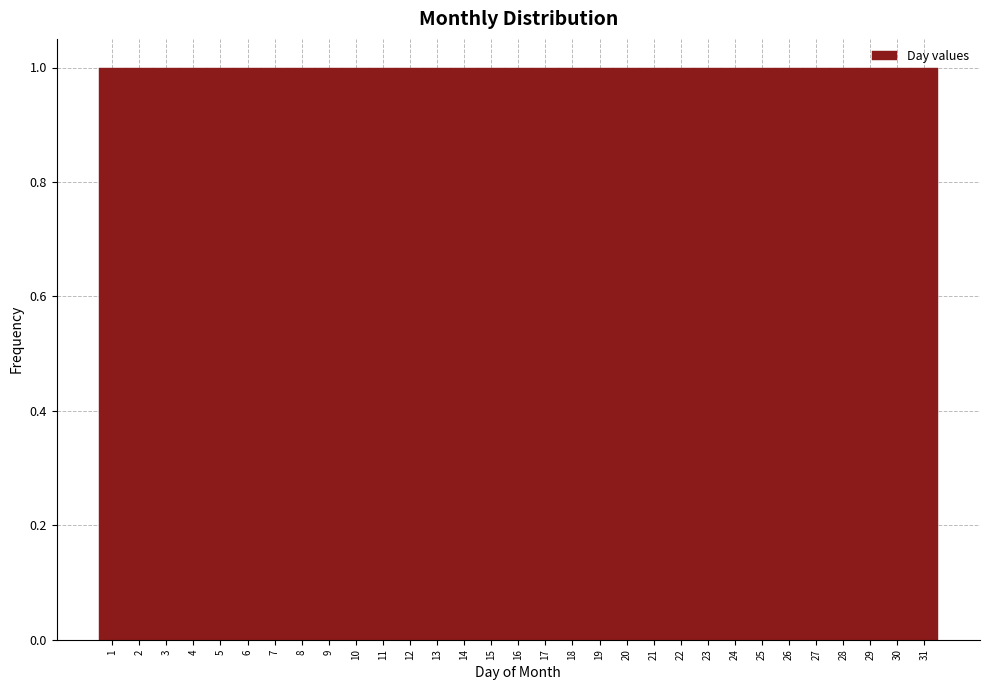

Reading left to right, list every bar in this chart as the range it spans on the x-axis followed by its height. The values are not printed on the chart, so give them approximately, as read against the axis.

0.5 to 1.5: 1
1.5 to 2.5: 1
2.5 to 3.5: 1
3.5 to 4.5: 1
4.5 to 5.5: 1
5.5 to 6.5: 1
6.5 to 7.5: 1
7.5 to 8.5: 1
8.5 to 9.5: 1
9.5 to 10.5: 1
10.5 to 11.5: 1
11.5 to 12.5: 1
12.5 to 13.5: 1
13.5 to 14.5: 1
14.5 to 15.5: 1
15.5 to 16.5: 1
16.5 to 17.5: 1
17.5 to 18.5: 1
18.5 to 19.5: 1
19.5 to 20.5: 1
20.5 to 21.5: 1
21.5 to 22.5: 1
22.5 to 23.5: 1
23.5 to 24.5: 1
24.5 to 25.5: 1
25.5 to 26.5: 1
26.5 to 27.5: 1
27.5 to 28.5: 1
28.5 to 29.5: 1
29.5 to 30.5: 1
30.5 to 31.5: 1